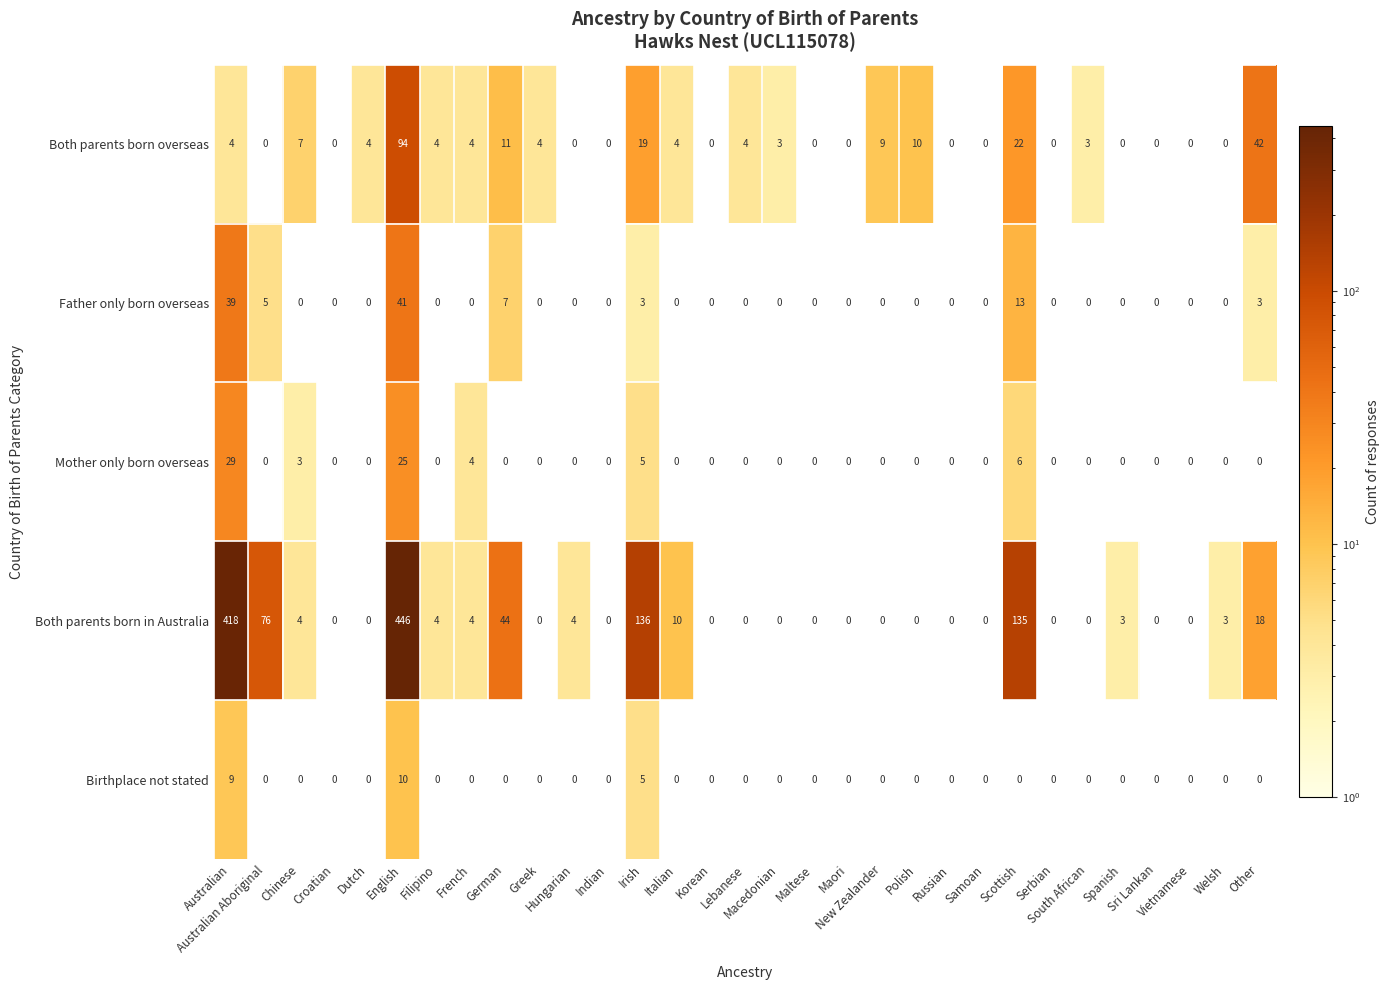

At which category is the sum across all series the highest?

English